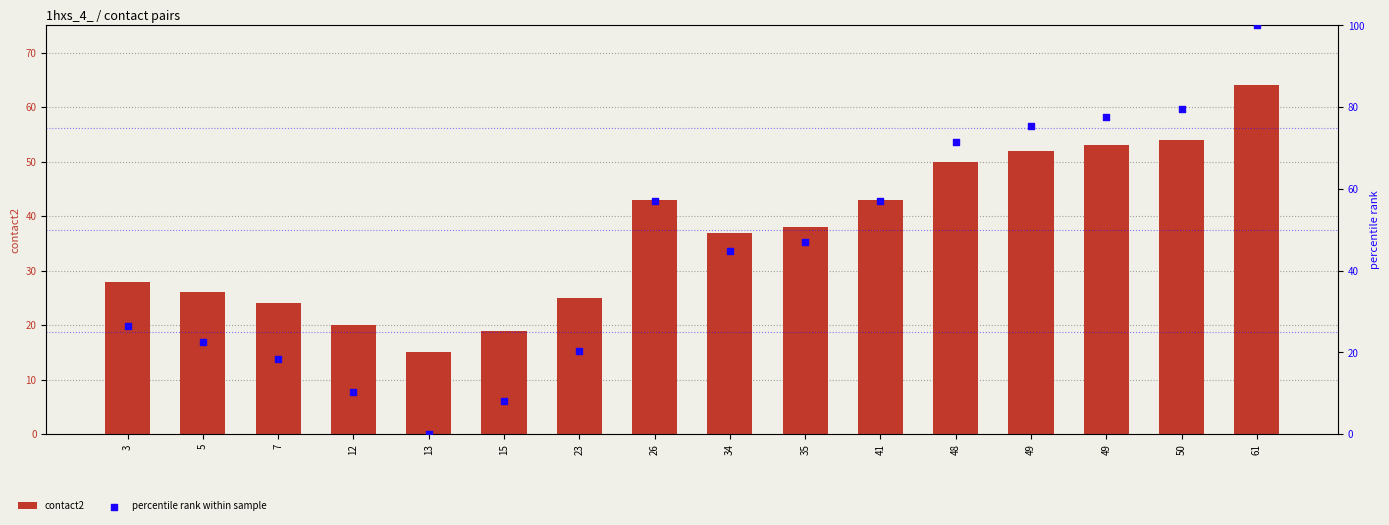

What is the total value across all series at 50?

133.6